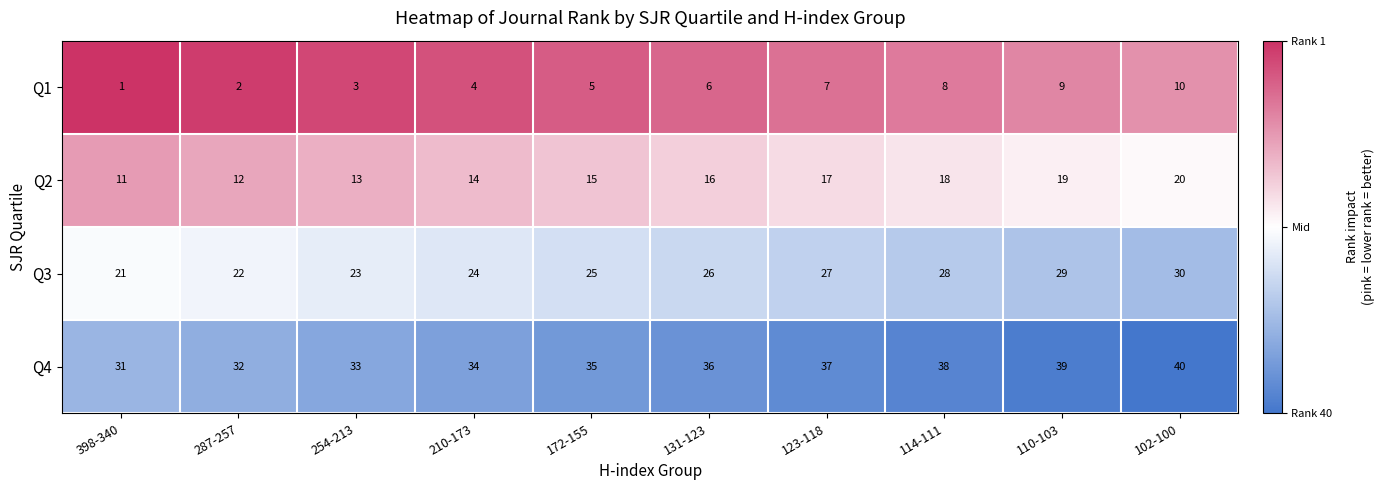

How many Q3 values are between 23 and 28?

6